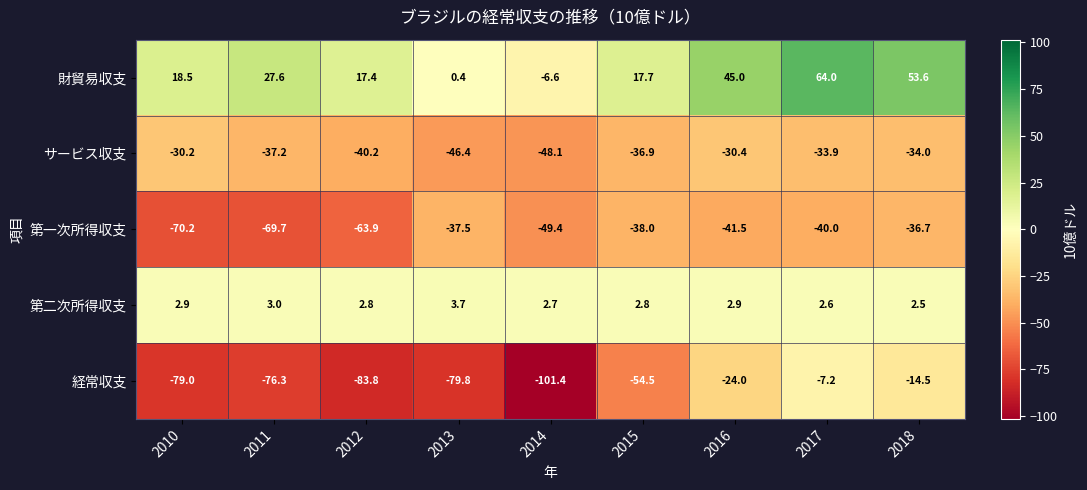

What is the difference between the highest and lowest values at 2016?

86.5